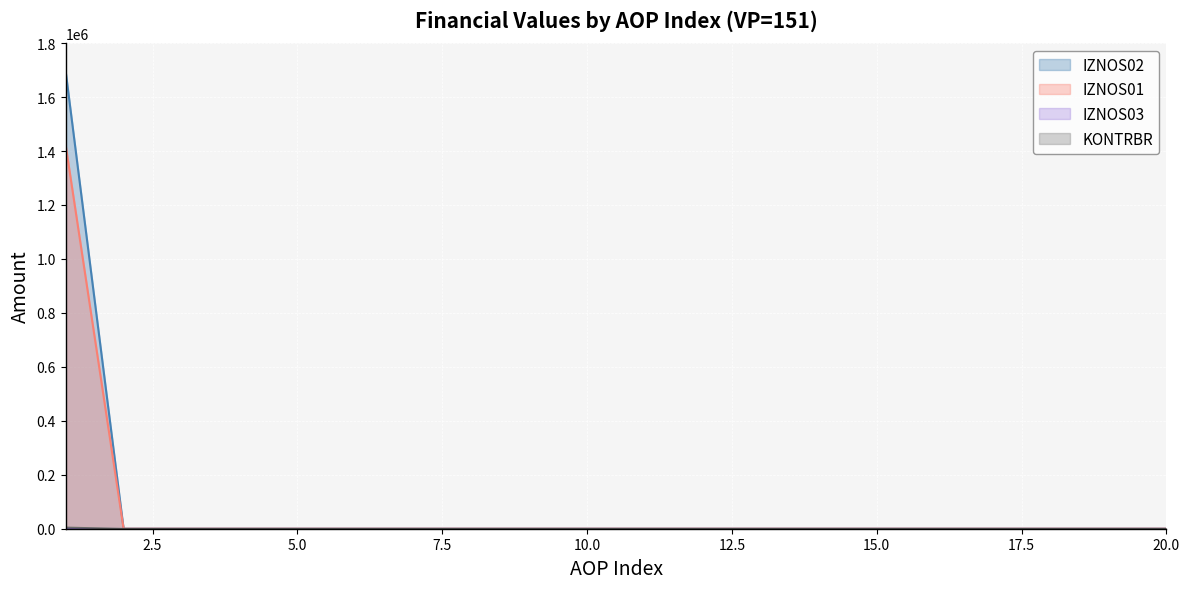

The value of IZNOS01 at 13 is 0.0. True or false?

True